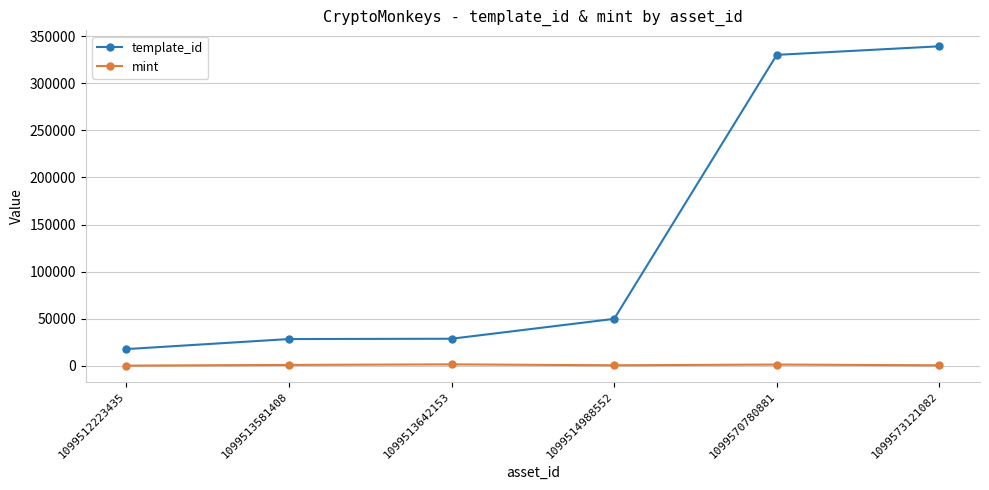

Where is mint nearest to the value 851?

1099513581408